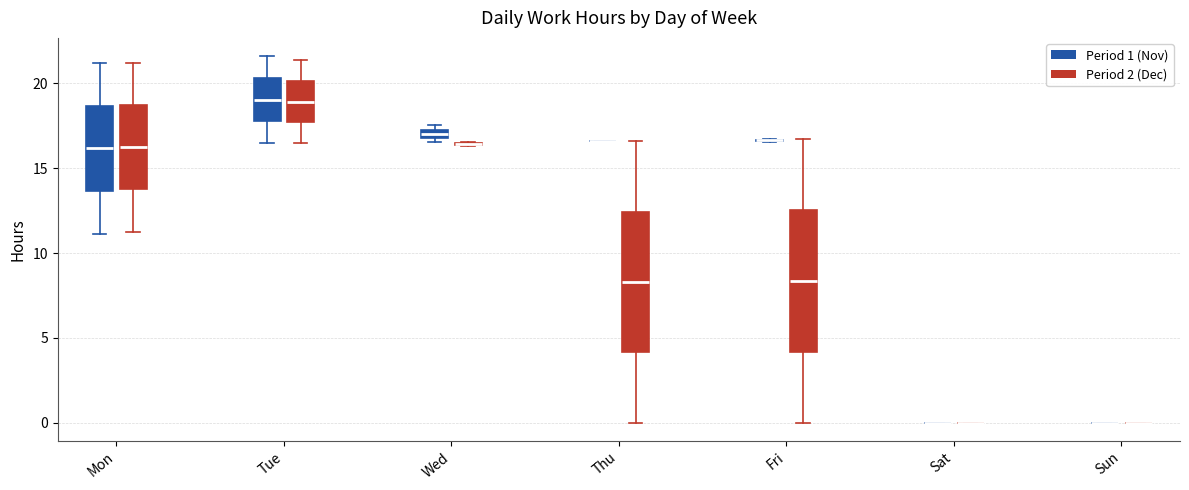

Where is the lower edge of the box for Mon (Period 1 (Nov)) on the y-axis? The values are not printed on the chart, so give them approximately, as read against the axis.

13.5